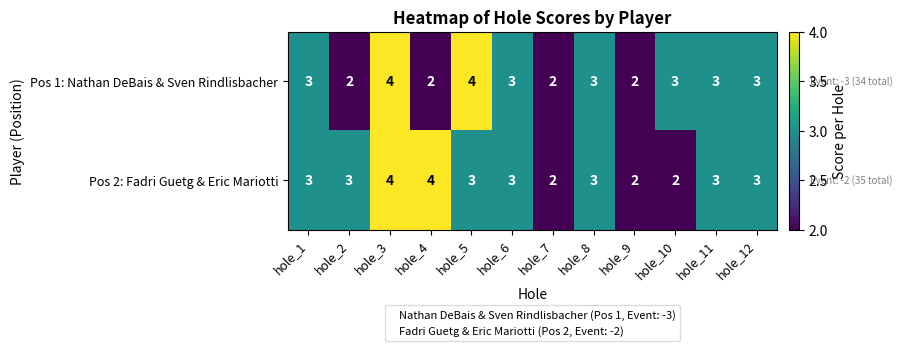

The value of Pos 1: Nathan DeBais & Sven Rindlisbacher at hole_12 is 1. True or false?

False